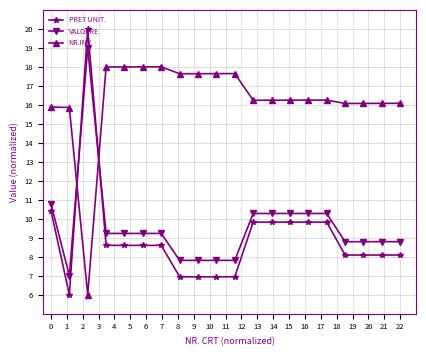

List the series in order of their peak value, lowest first.

NR.INV, VALOARE, PRET UNIT.